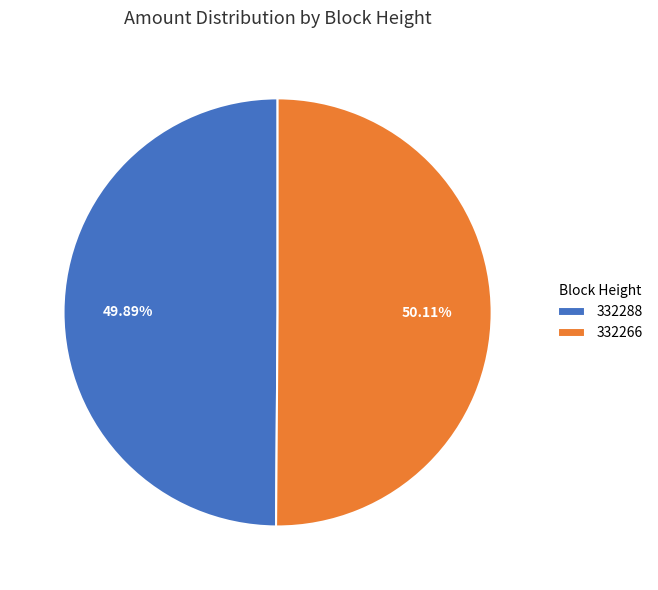

Does any single category account for the majority?

Yes